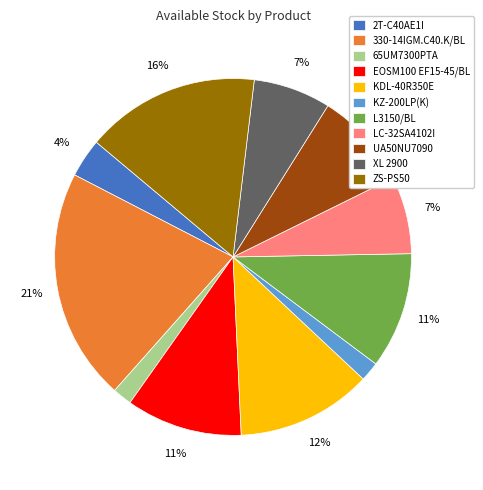

Does LC-32SA4102I represent more than half of the total?

No